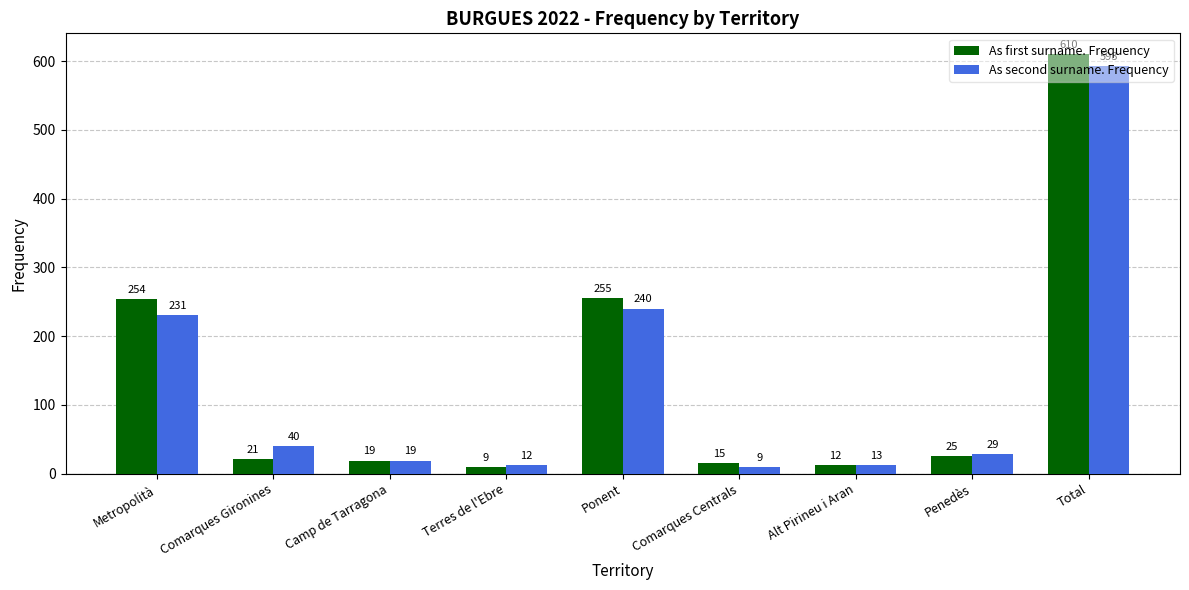

Does the chart contain stacked bars?

No